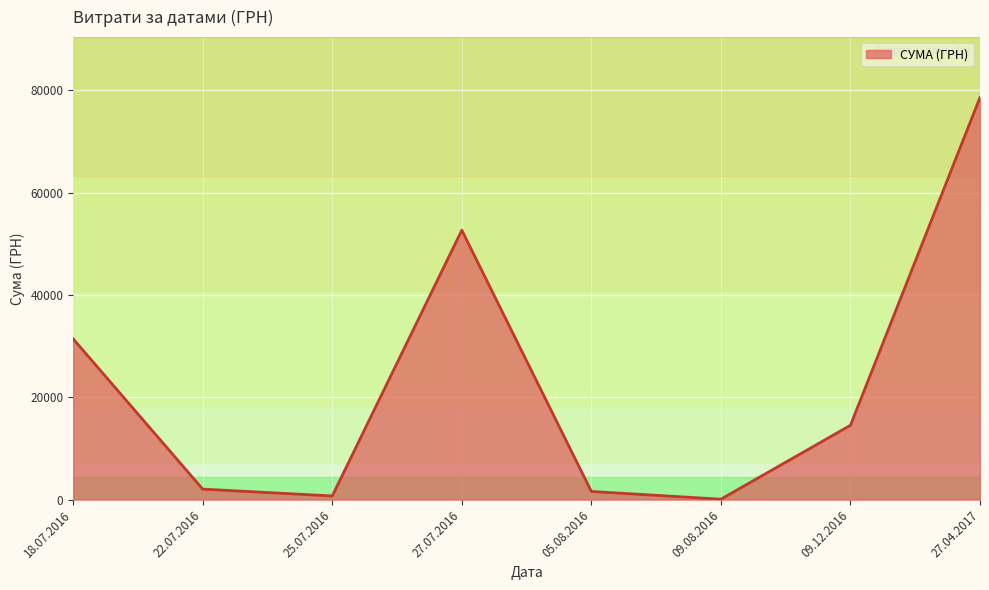

At which category does the chart reach its peak across all series?

27.04.2017